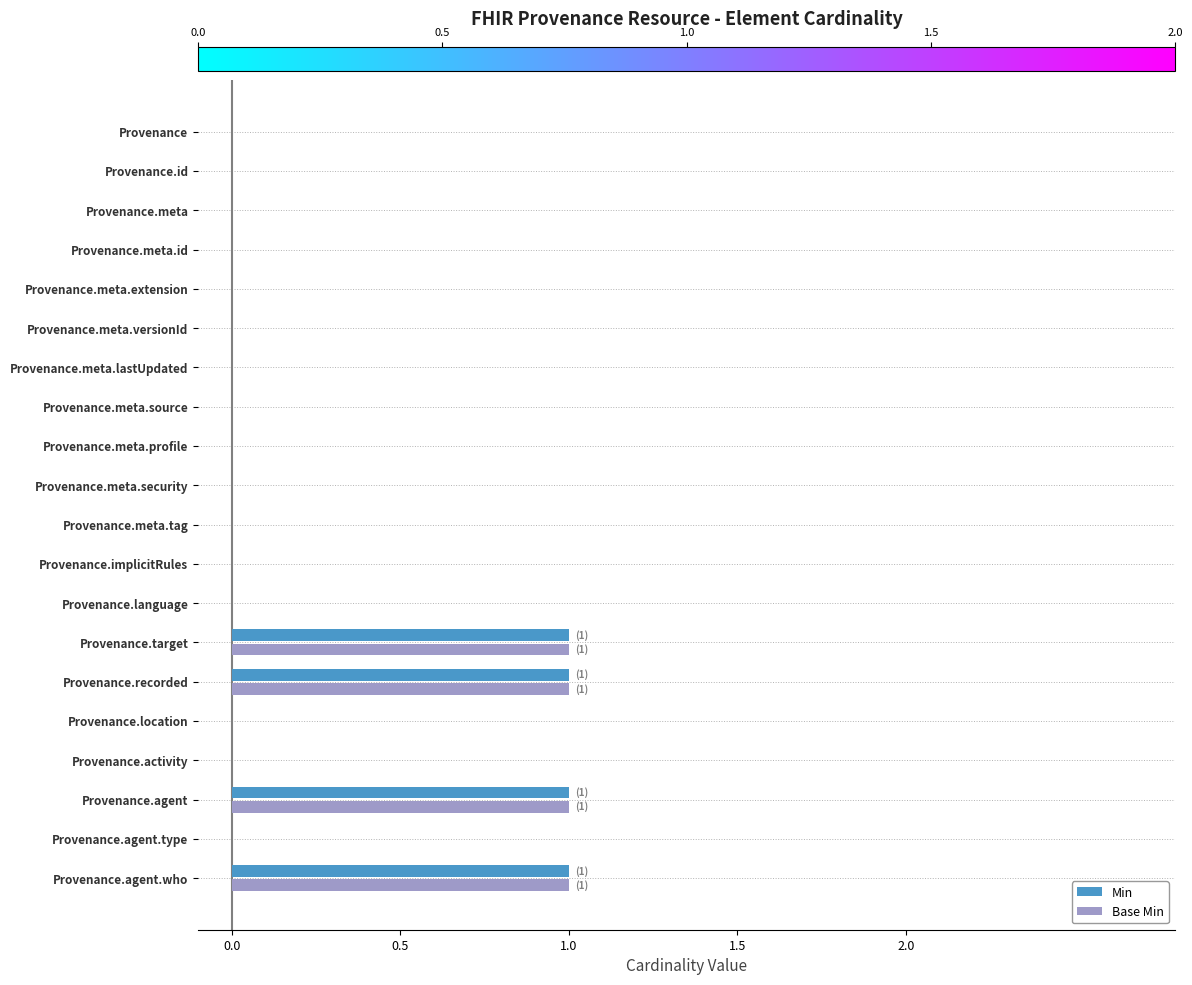

The value of Min at Provenance.id is 1. True or false?

False